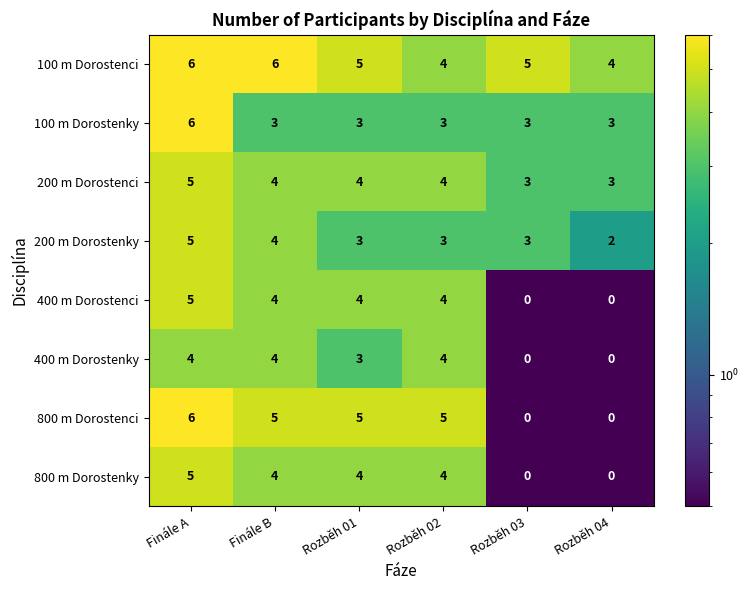

Which series has the largest total across all categories?

100 m Dorostenci